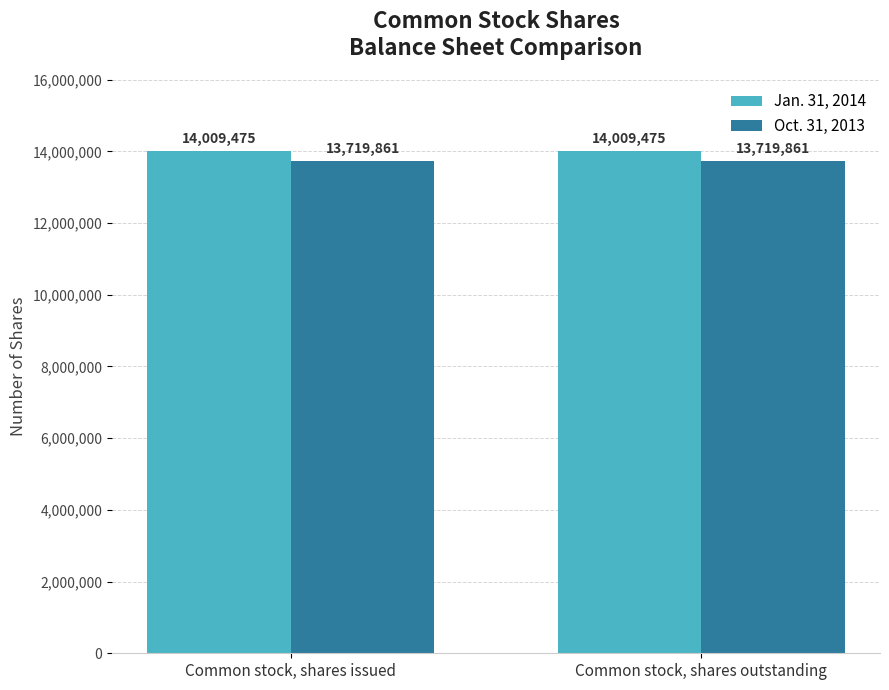

Reading left to right, transcribe all the data shown in this chart.

Jan. 31, 2014: 14009475	14009475
Oct. 31, 2013: 13719861	13719861